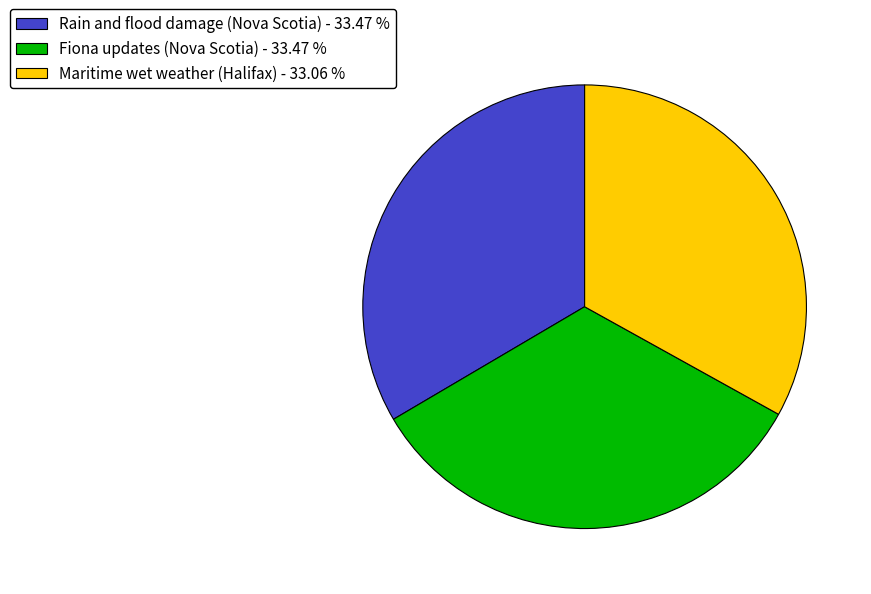

Count the number of slices in the pie.

3